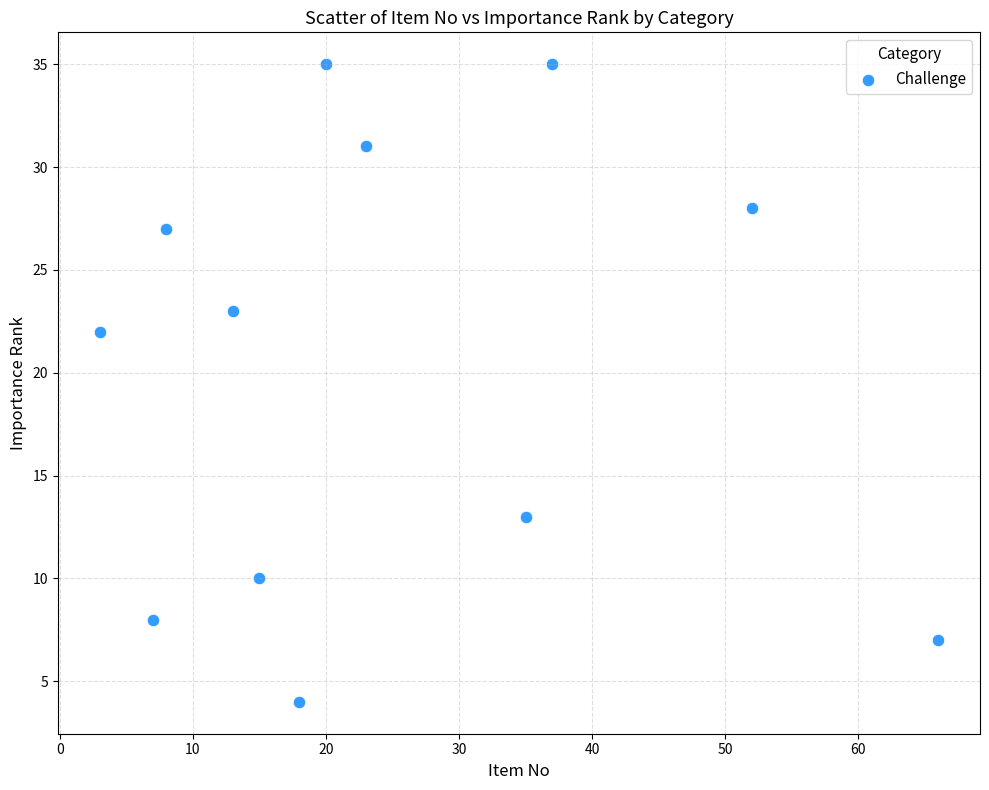

What is the range of Y values (max minus min)?

31